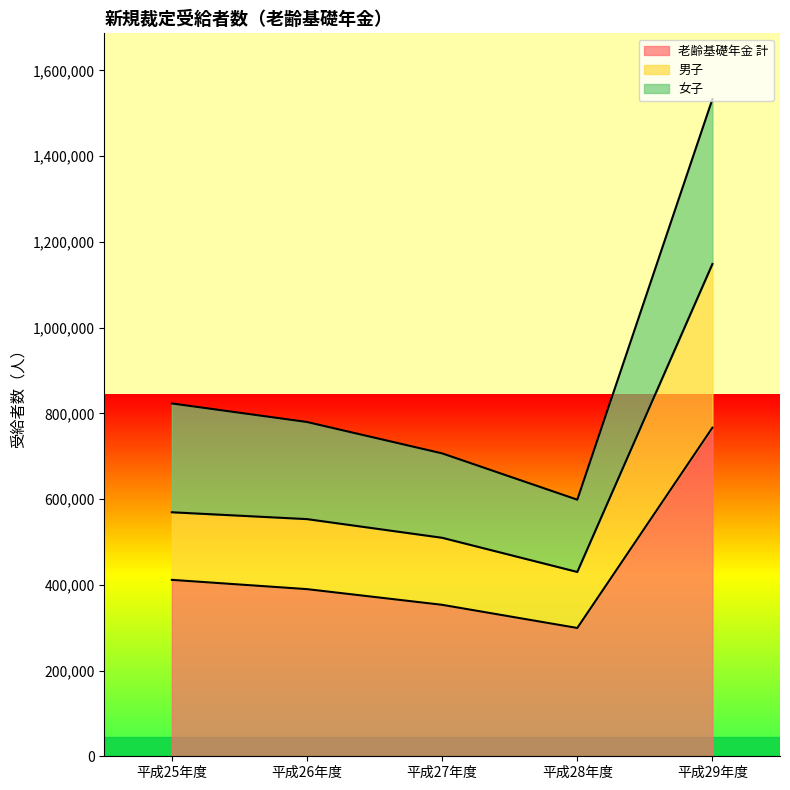

Does the chart have visible grid lines?

No